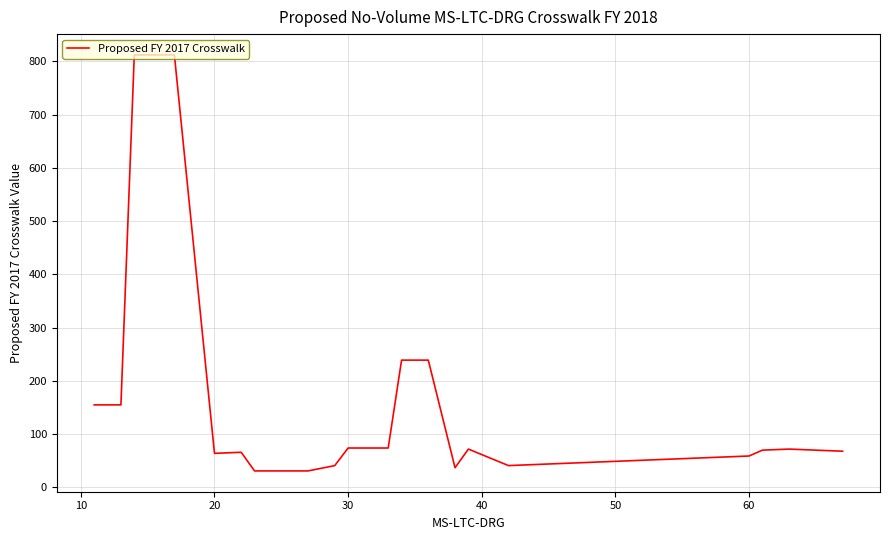

What is the difference between the maximum and minimum values?

781